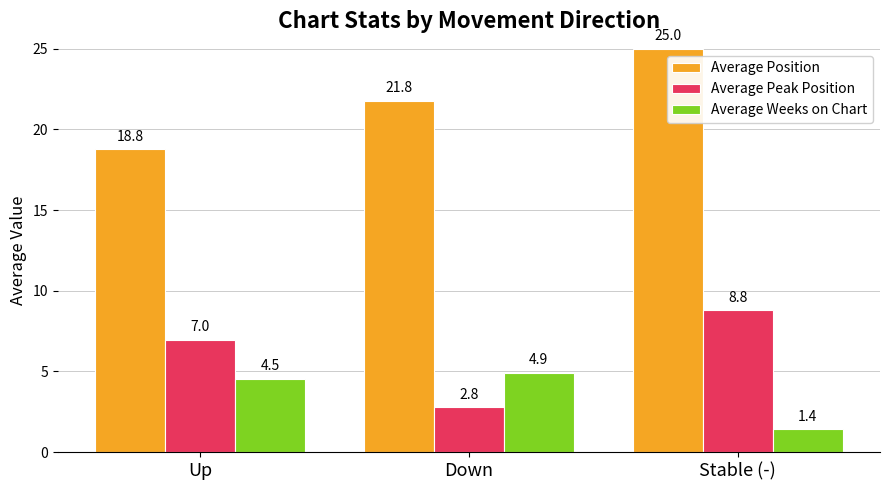

What is the label of the 3rd bar from the left?

Stable (-)